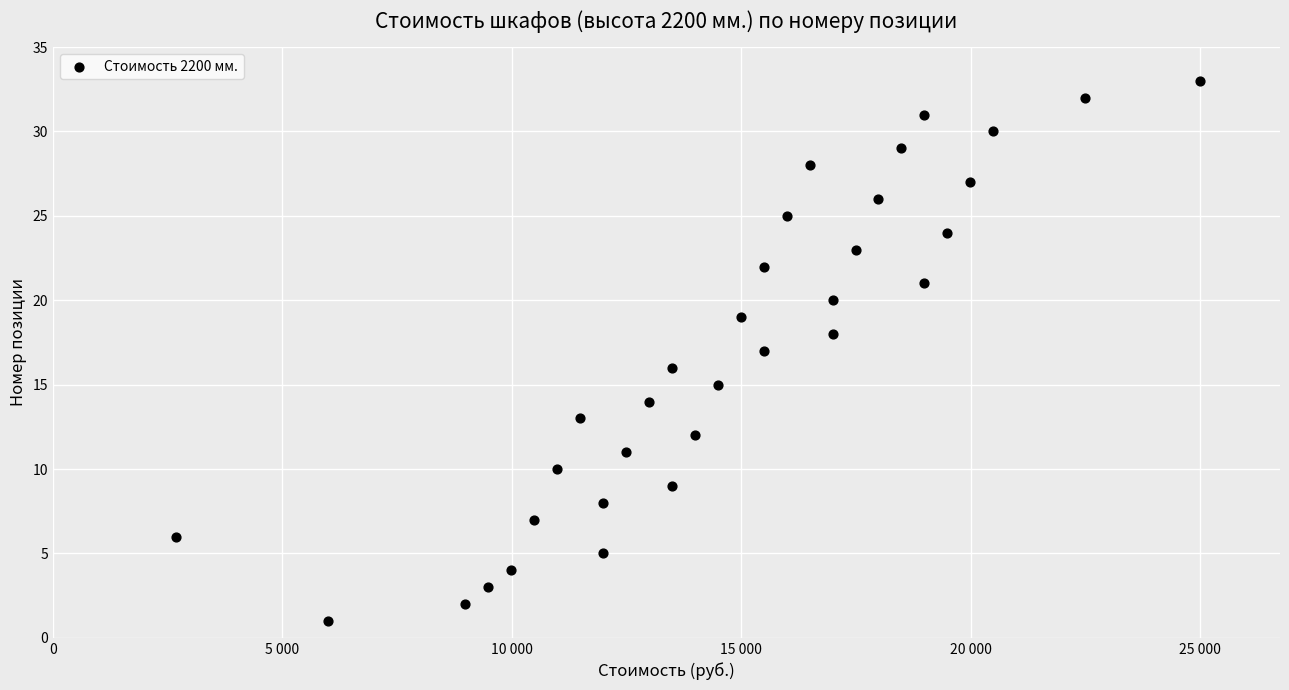

What is the range of Y values (max minus min)?

32